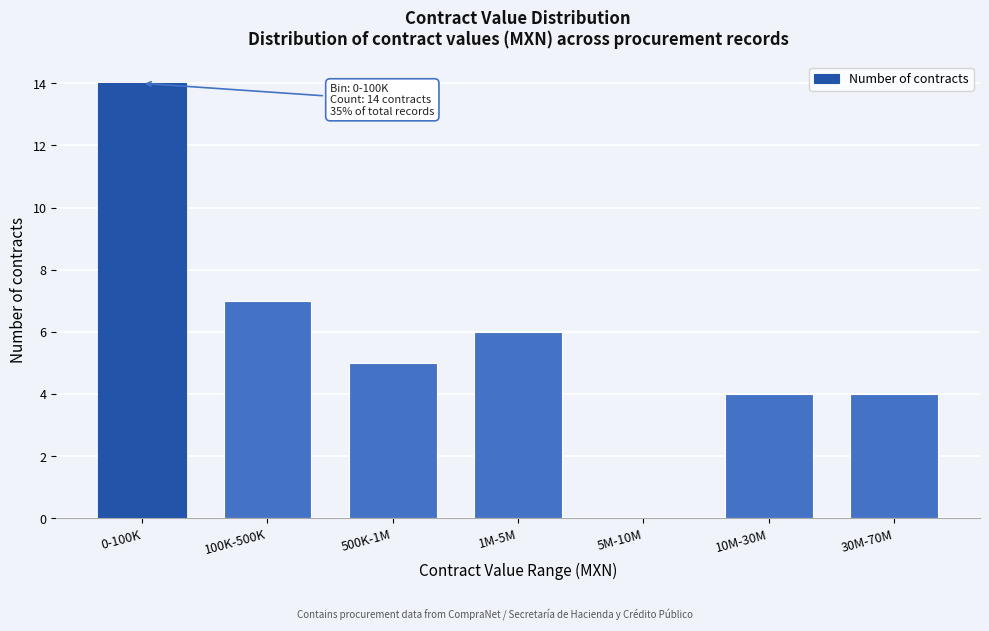

Reading left to right, extract all data points from this chart.

0-100K=14	100K-500K=7	500K-1M=5	1M-5M=6	5M-10M=0	10M-30M=4	30M-70M=4